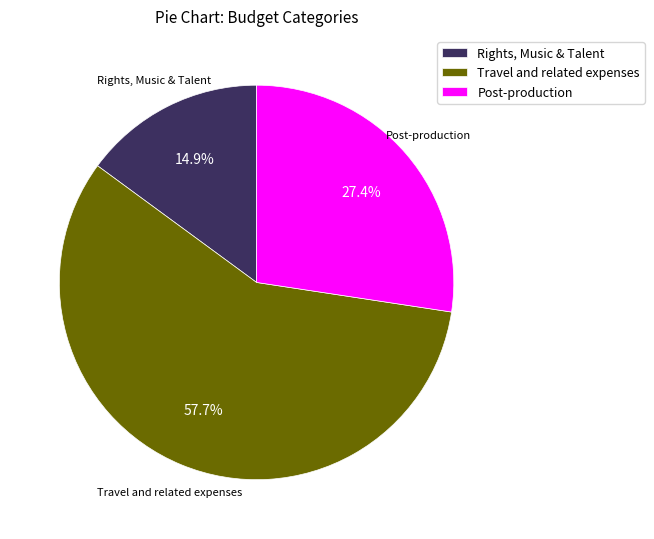

To the nearest percent, what percentage of the pie is Rights, Music & Talent?

15%